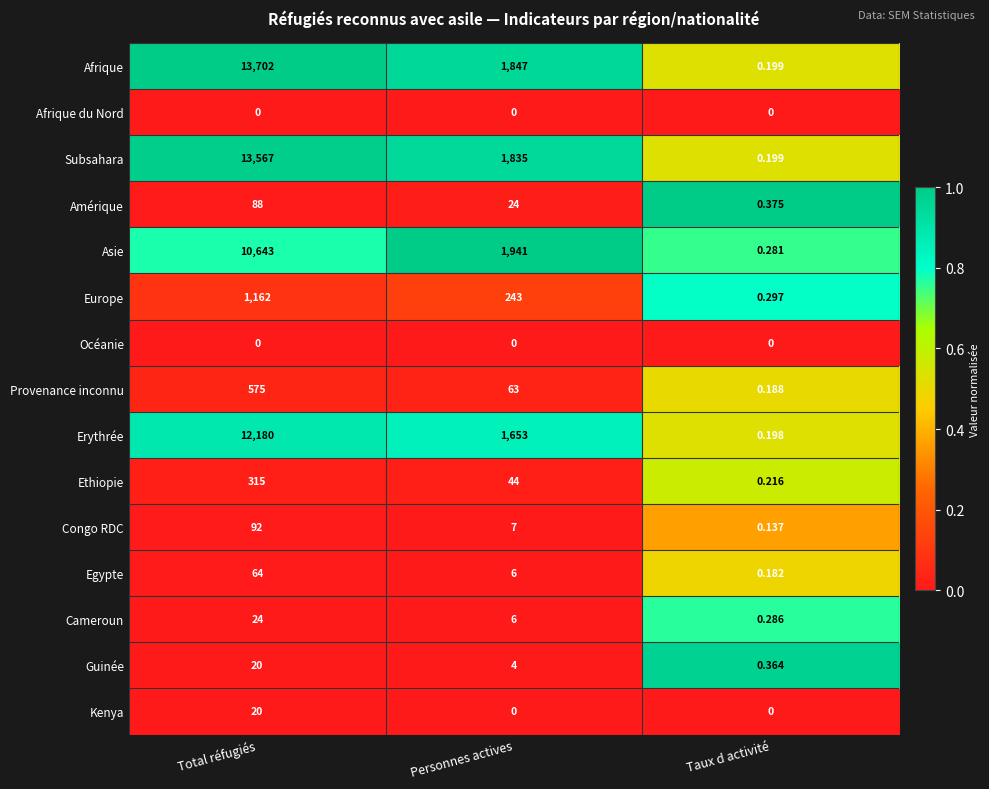

Which series has the largest total across all categories?

Afrique